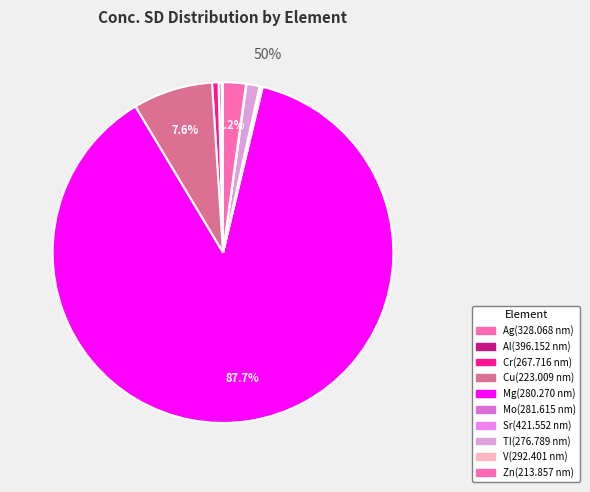

Count the number of slices in the pie.

10